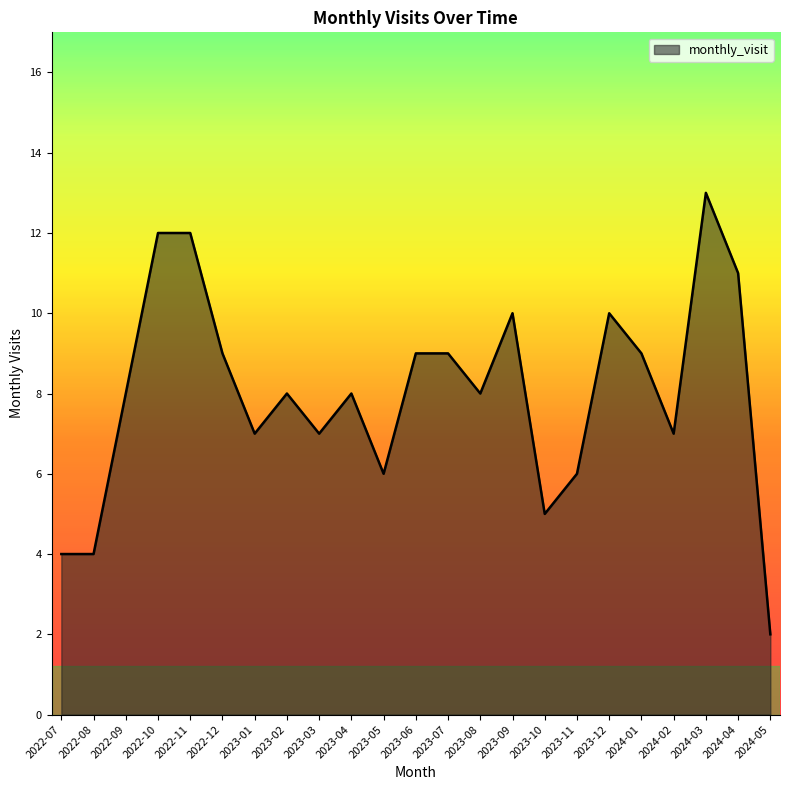

What is the difference between the values at 2023-08 and 2022-08?

4